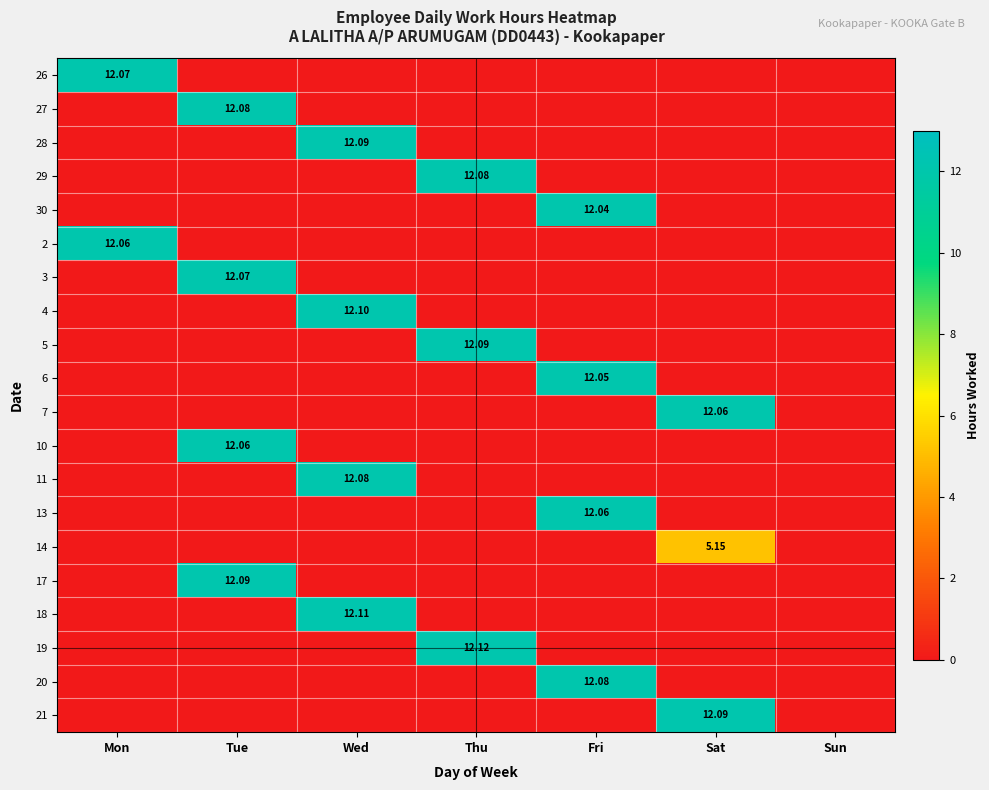

At which category is the sum across all series the highest?

Wed